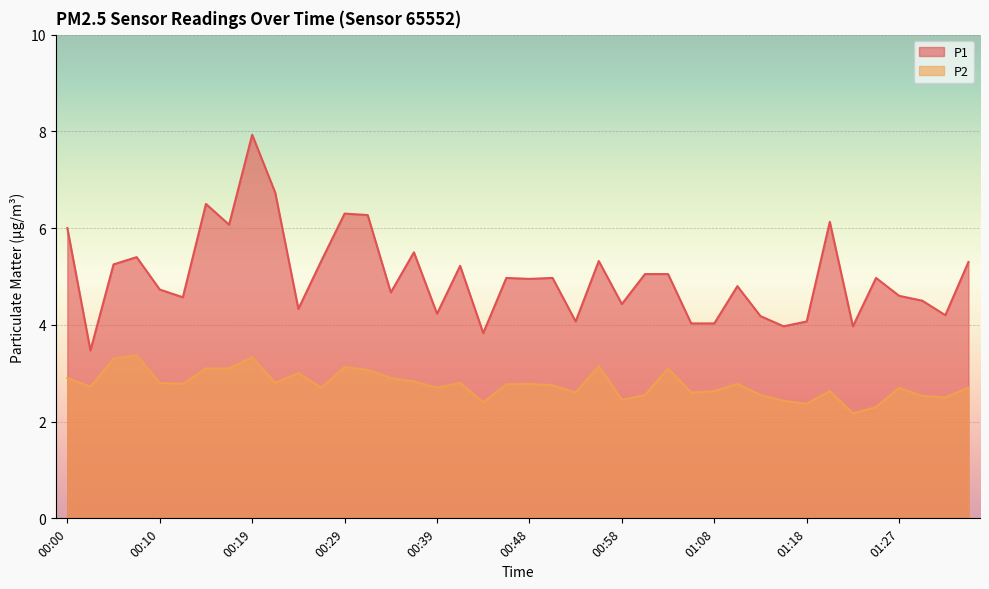

What is the label of the 16th point from the left?

00:36